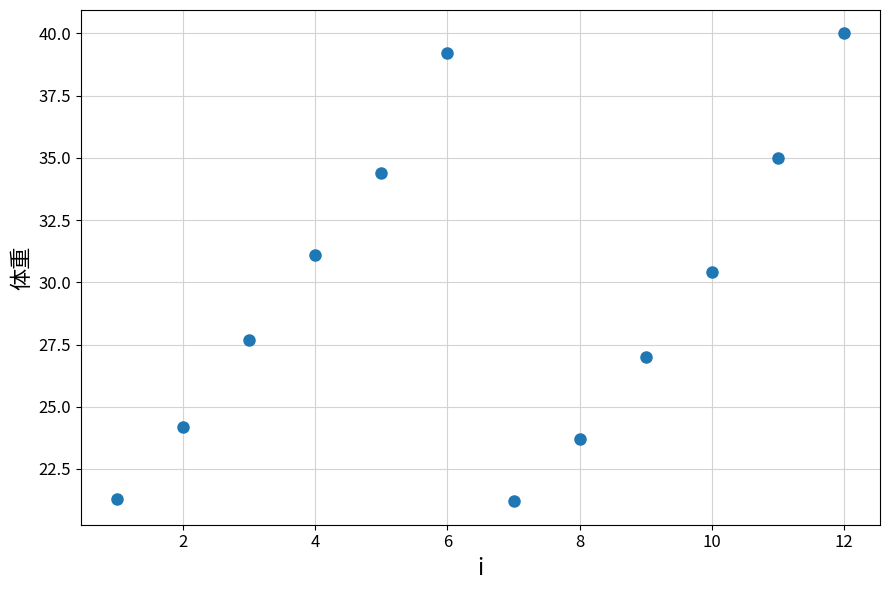

What Y value in the scatter plot is closest to 30?

30.4